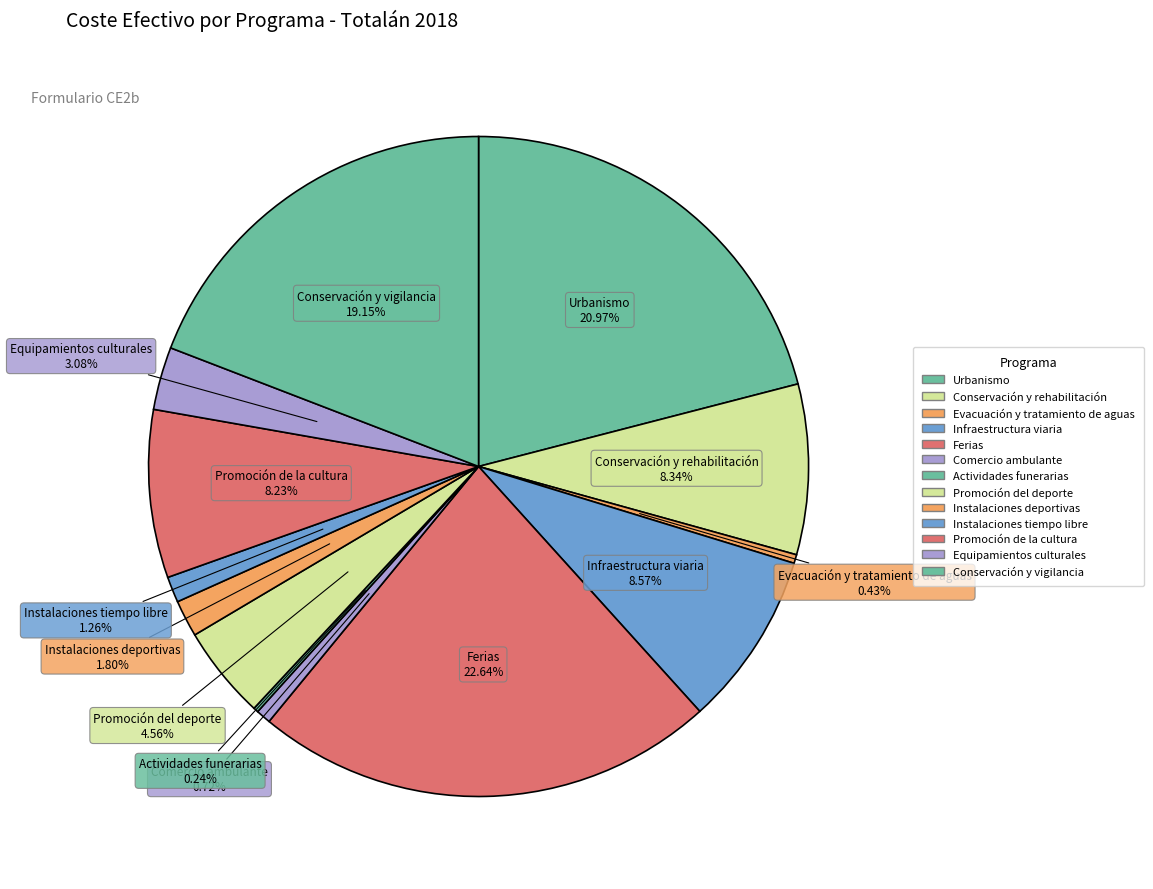

Is it true that Actividades funerarias is 1% of the pie?

False